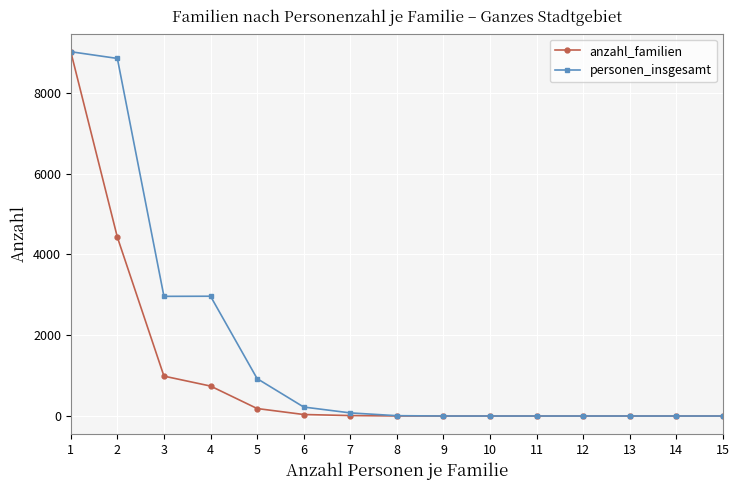

Which series has the largest total across all categories?

personen_insgesamt